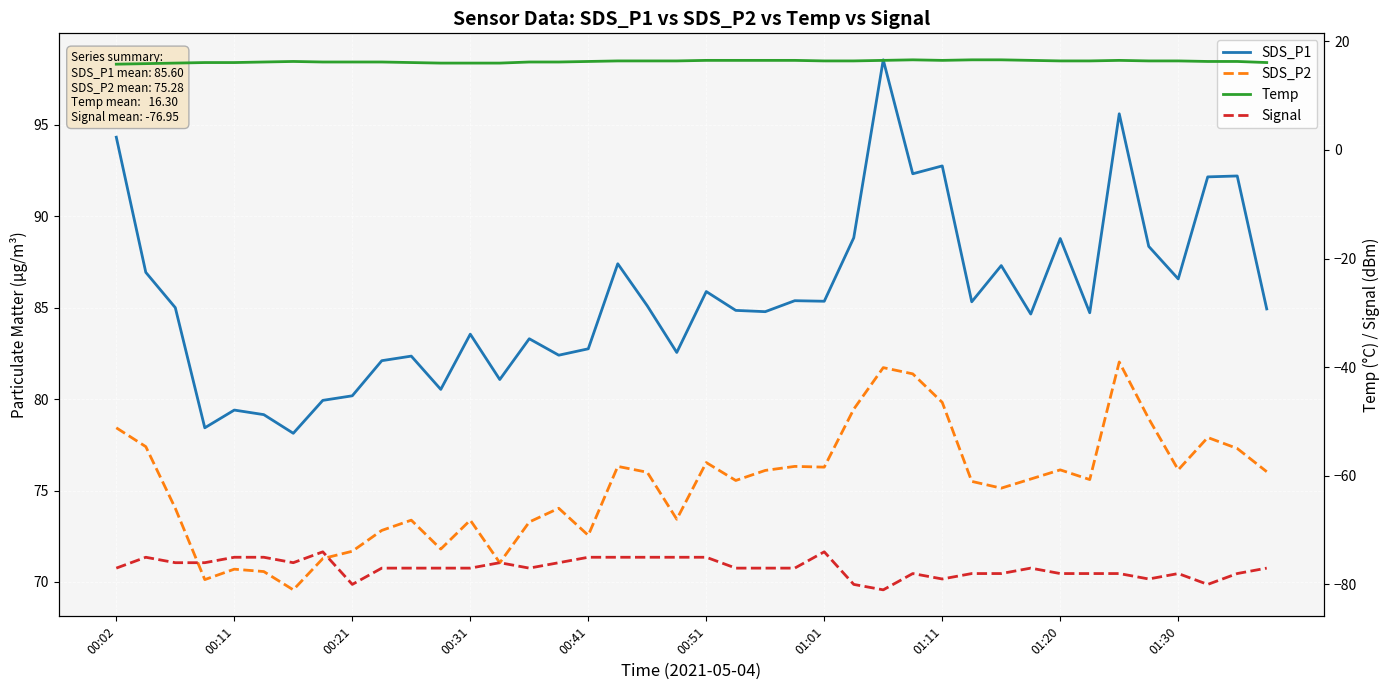

Rank the series at 00:51 from highest to lowest value.

SDS_P1, SDS_P2, Temp, Signal